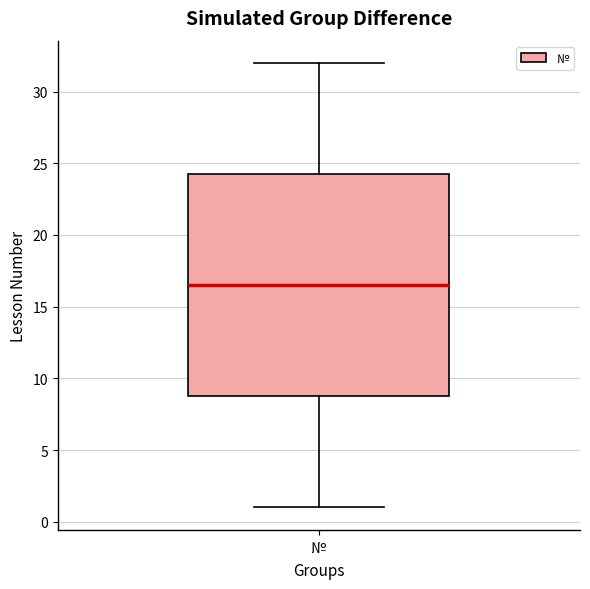

Where does the upper whisker of the box for № end on the y-axis? The values are not printed on the chart, so give them approximately, as read against the axis.

32.0